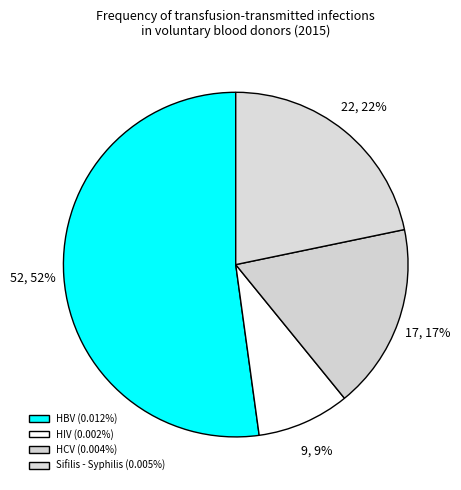

Is the sum of HBV and HCV greater than half?

Yes